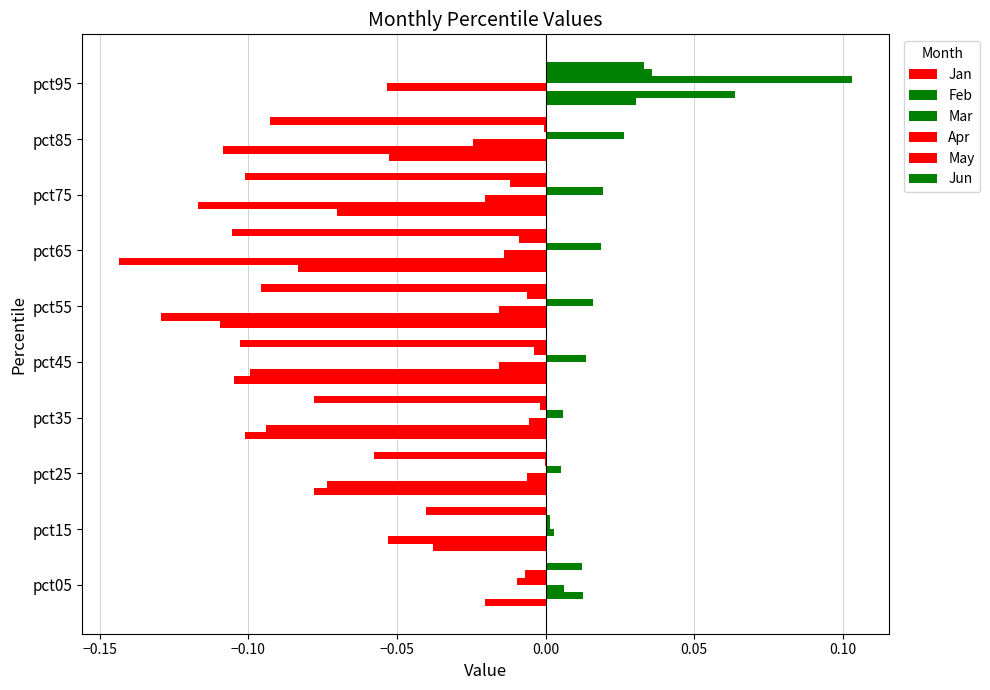

What is the maximum value shown in the chart?

0.1